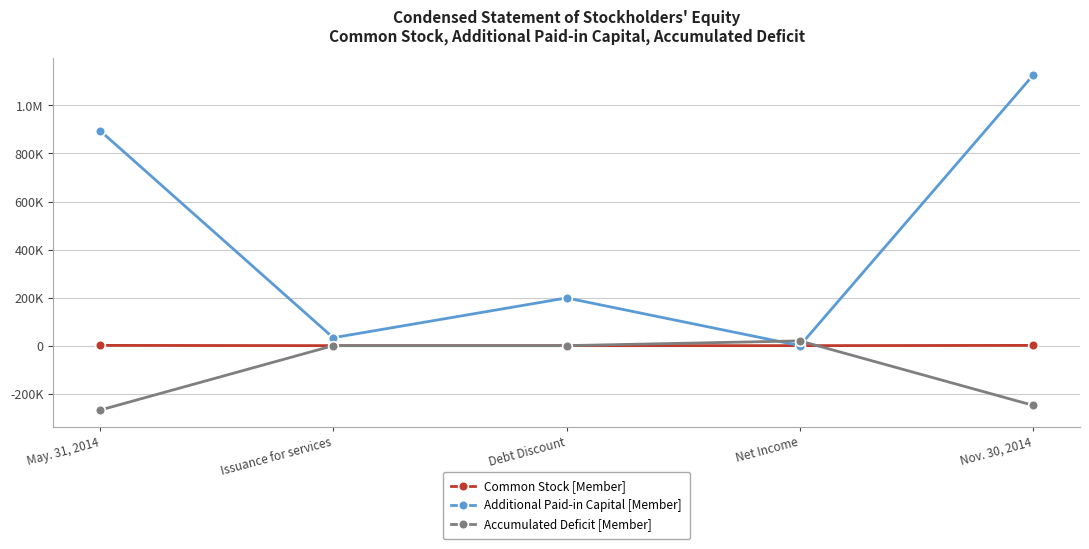

What are all the series names shown in the legend?

Common Stock [Member], Additional Paid-in Capital [Member], Accumulated Deficit [Member]